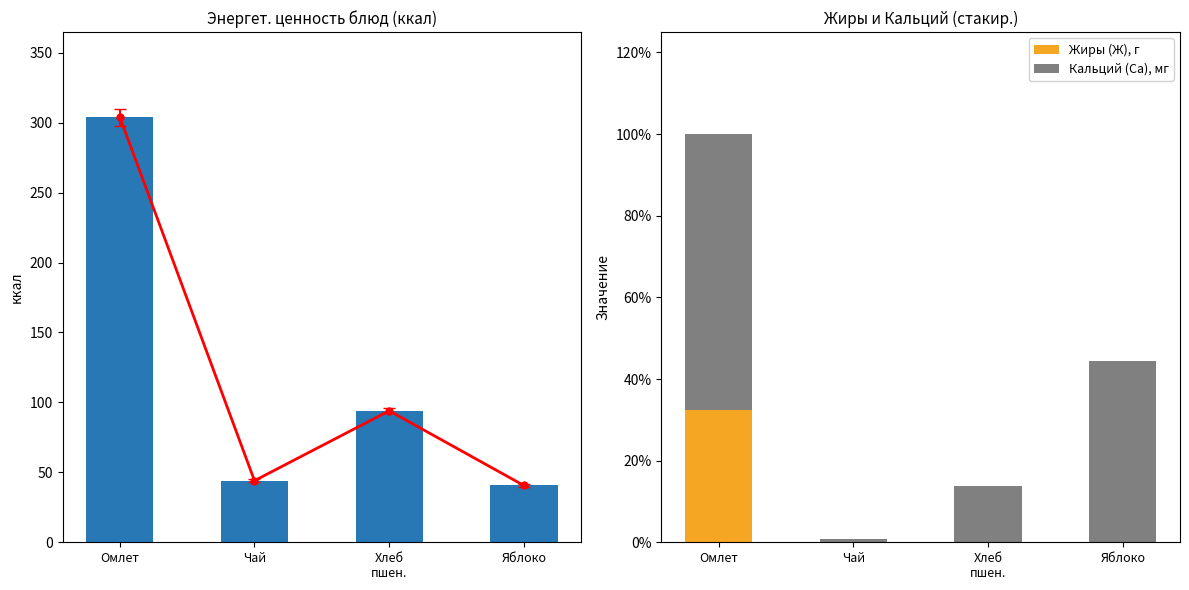

What are all the series names shown in the legend?

Энергет. ценность (ккал), Жиры (Ж), г, Кальций (Ca), мг